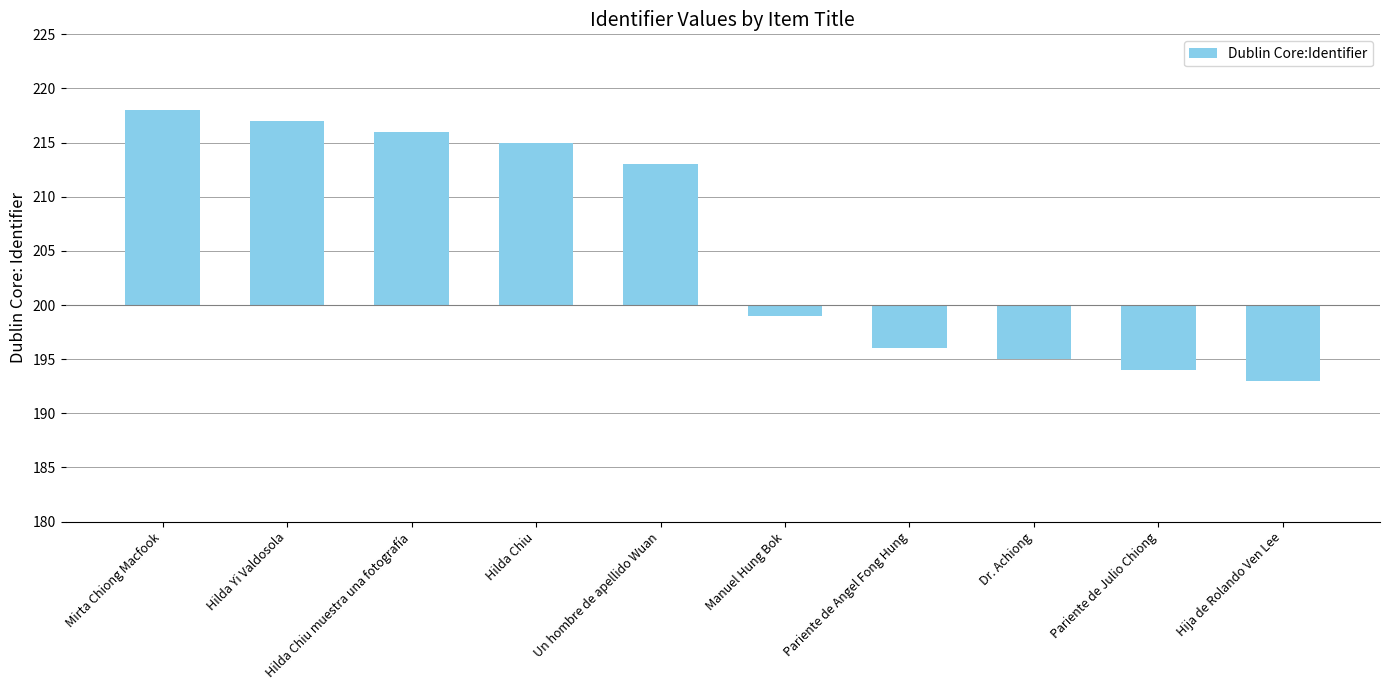

How many values are below zero?

5